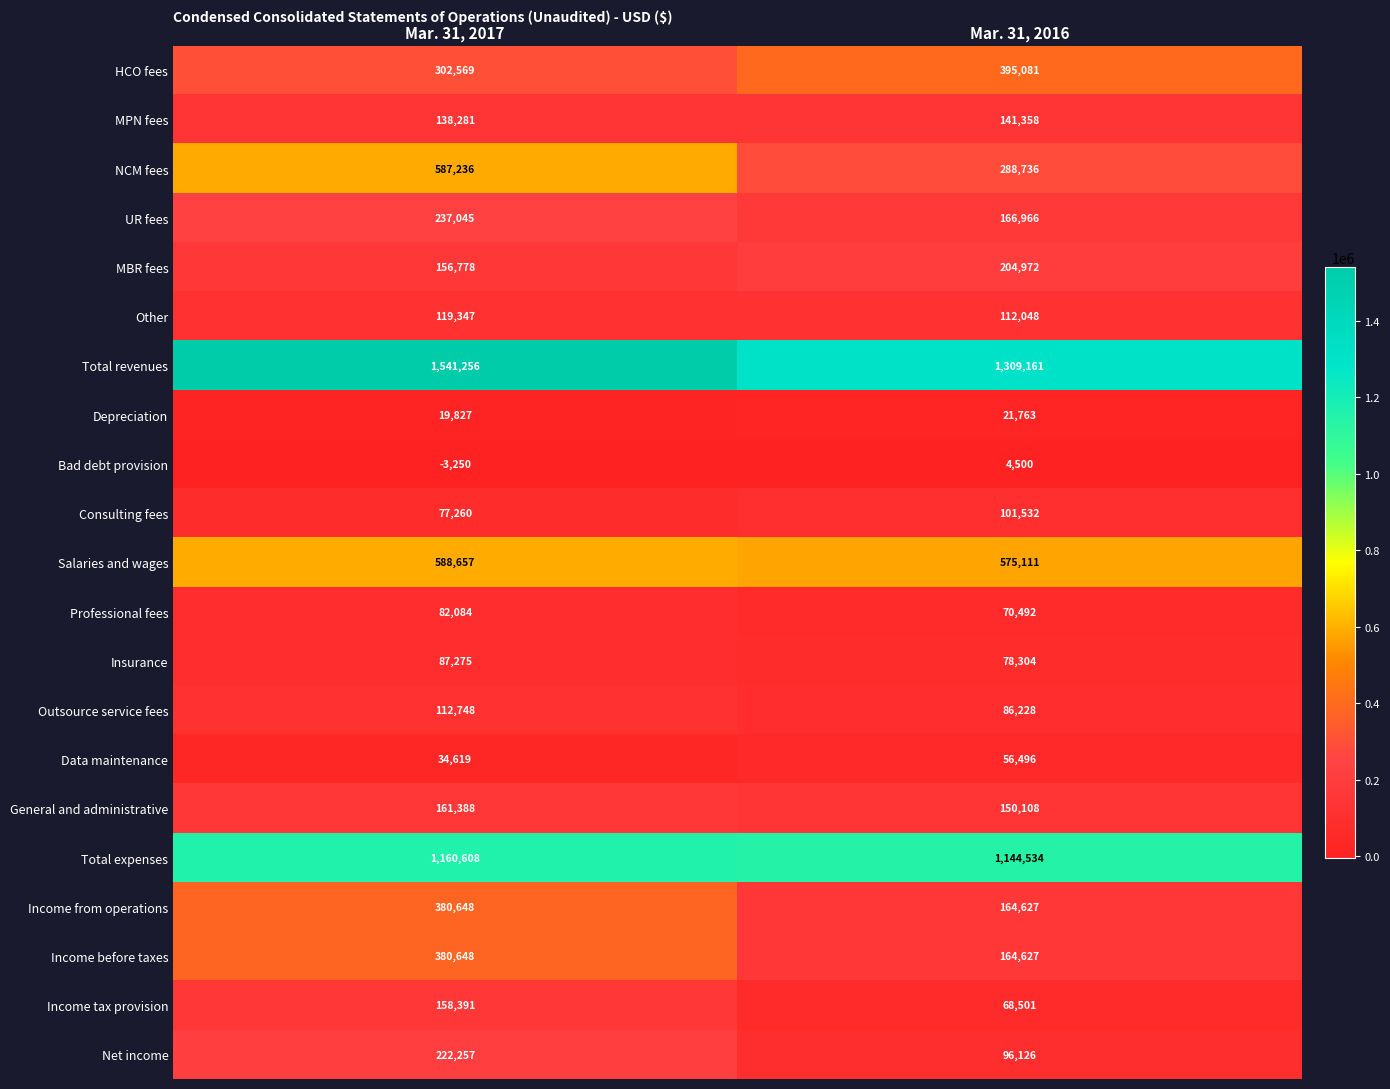

At which category is the sum across all series the highest?

Mar. 31, 2017